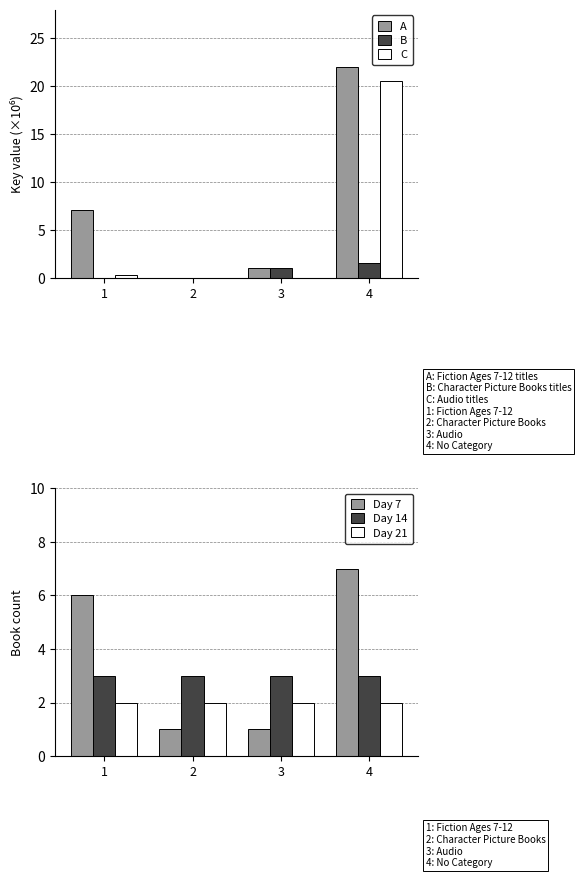

Rank the series at 4 from lowest to highest value.

B, Day 21, Day 14, Day 7, C, A